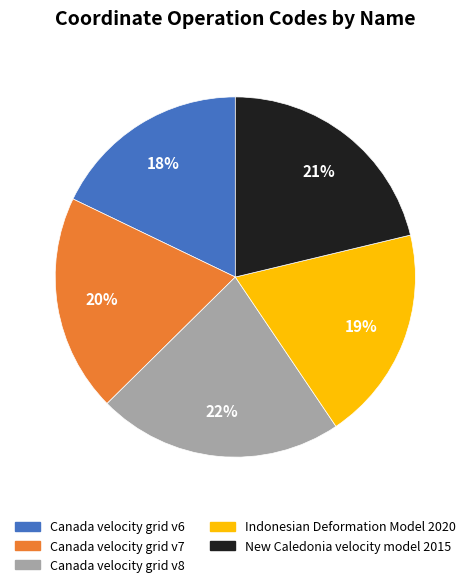

Is it true that Canada velocity grid v7 is 14% of the pie?

False